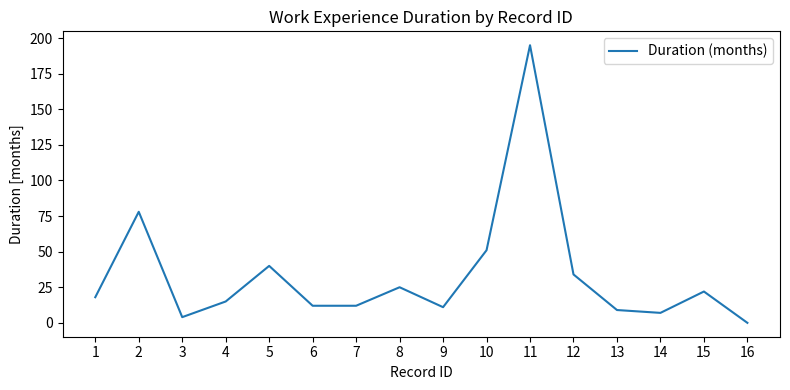

Reading left to right, extract all data points from this chart.

1=18	2=78	3=4	4=15	5=40	6=12	7=12	8=25	9=11	10=51	11=195	12=34	13=9	14=7	15=22	16=0